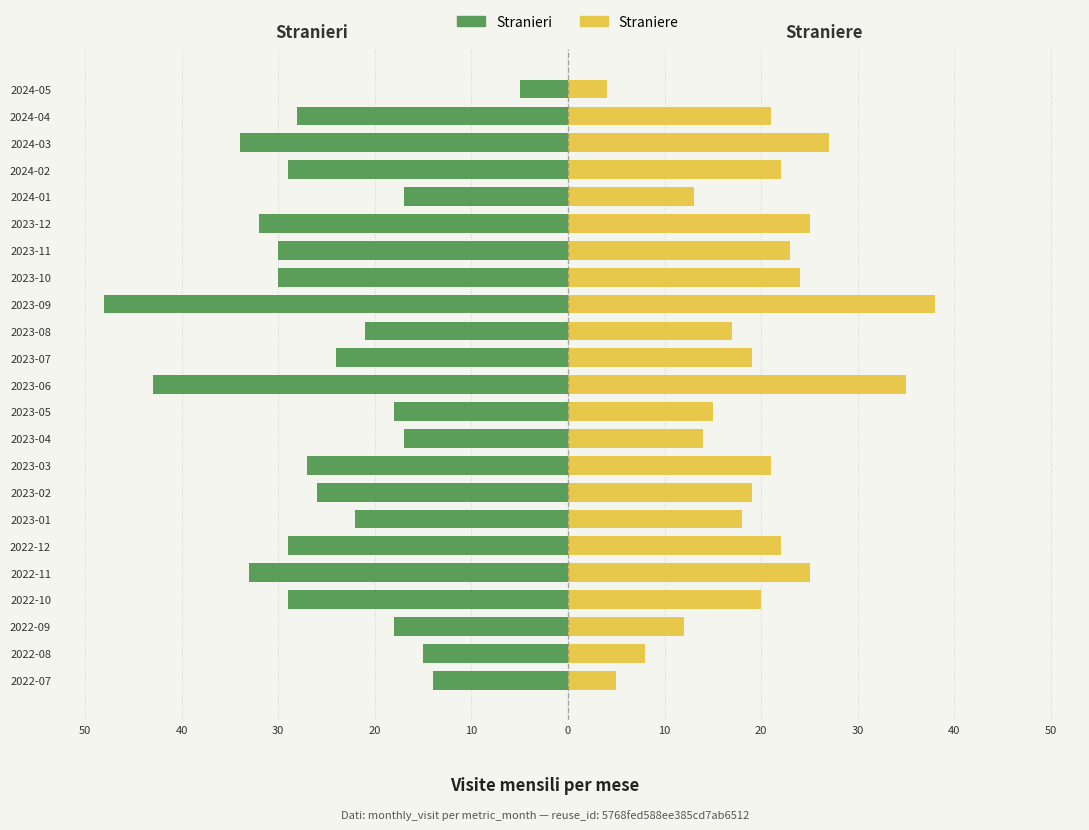

Between 2023-09 and 2024-03, which series saw the biggest shift?

Stranieri